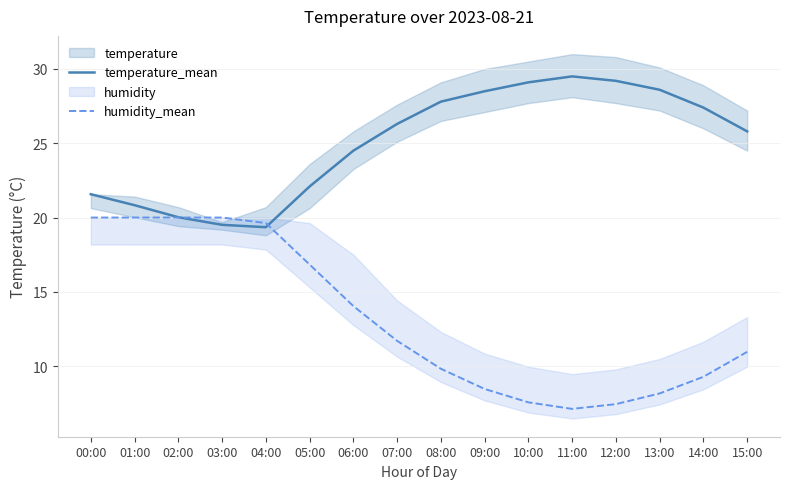

The value of temperature_mean at 10:00 is 29.1. True or false?

True